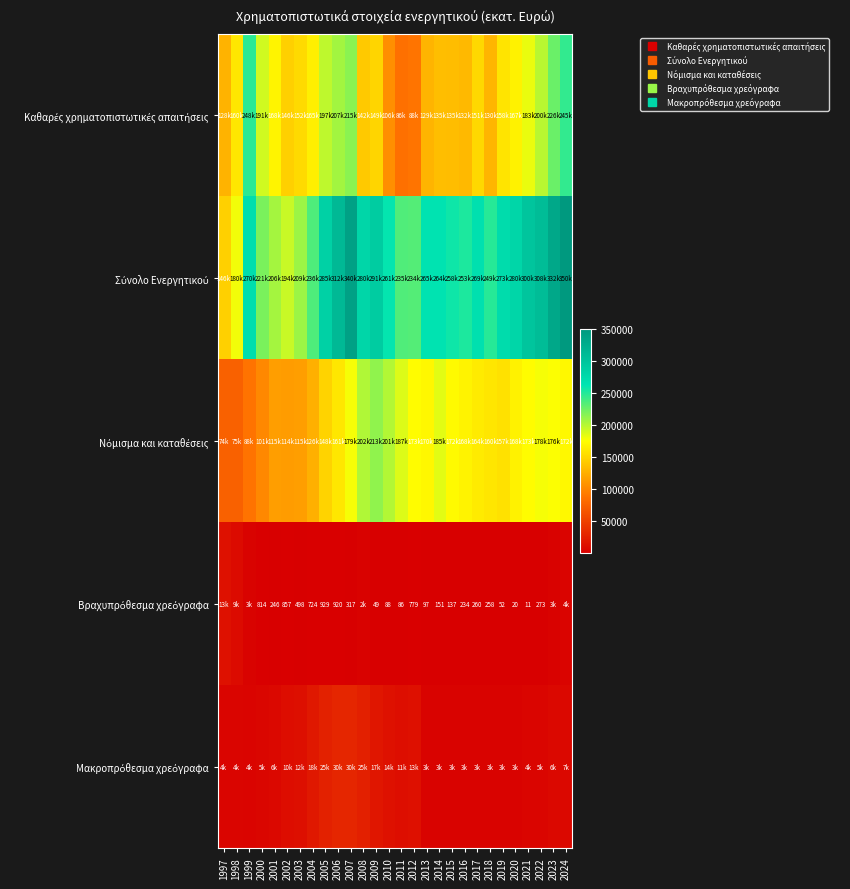

The Νόμισμα και καταθέσεις series shows 112630.9 at 2022. True or false?

False